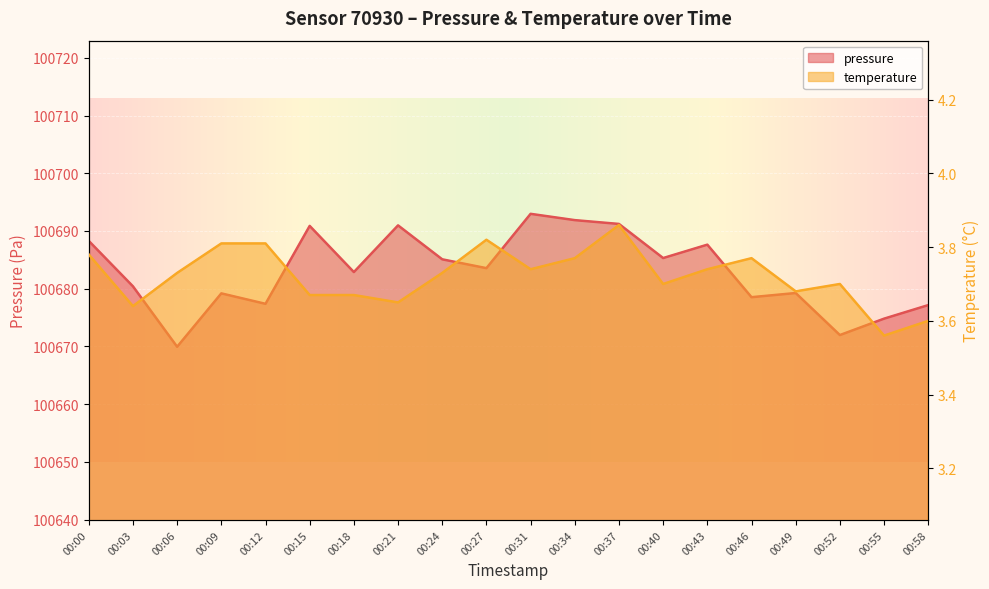

How many data points in pressure are less than 100683?

10